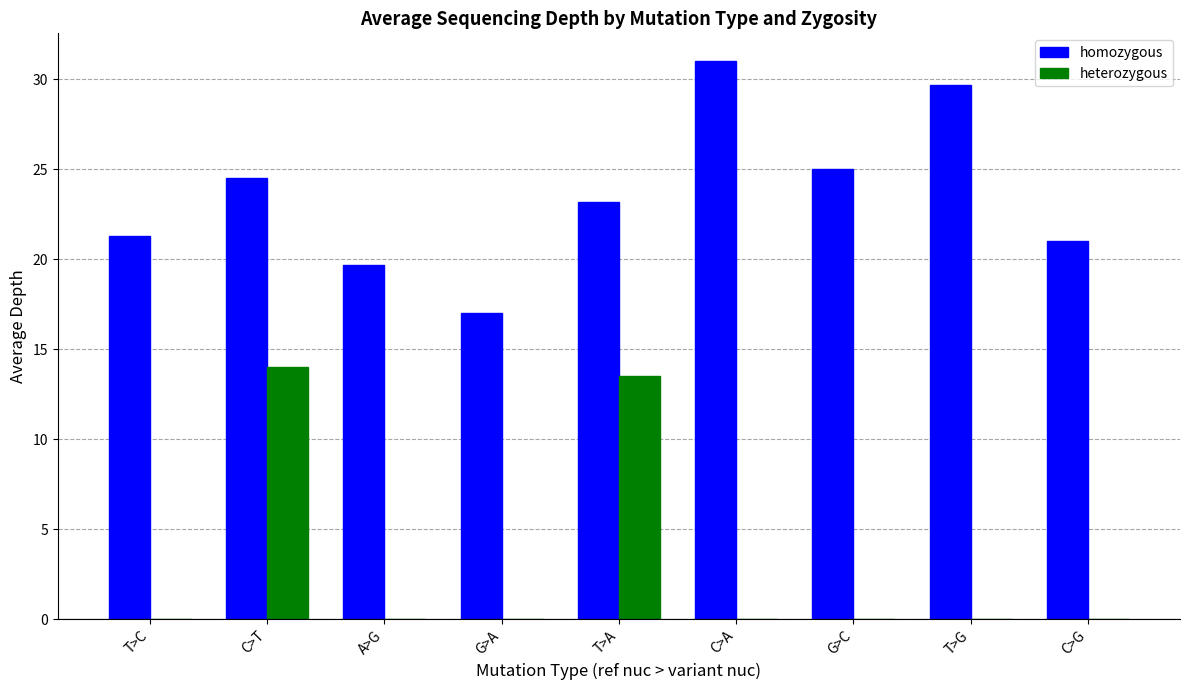

At which category is the sum across all series the highest?

C>T